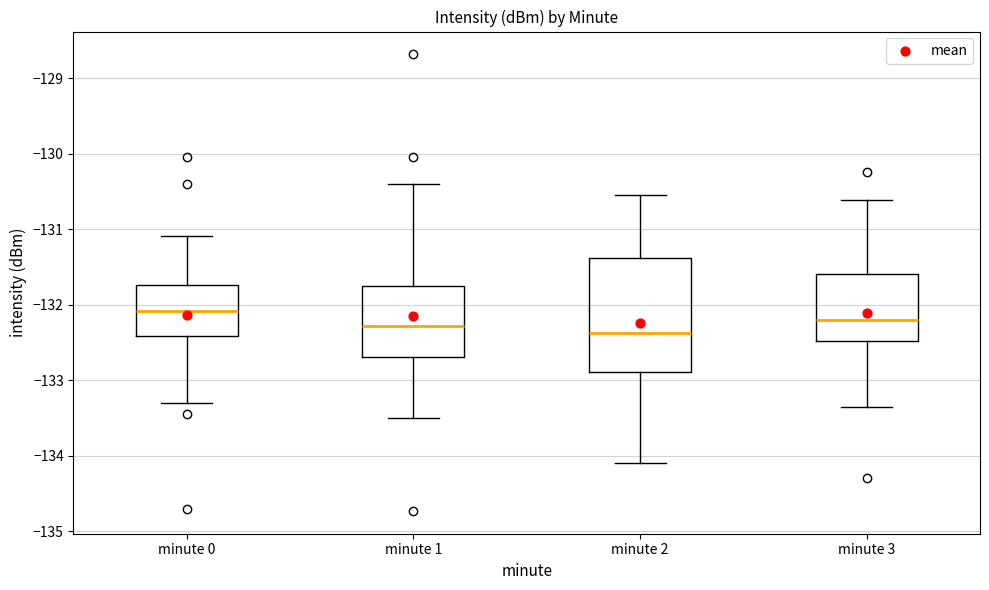

Reading left to right, transcribe this box plot: for each box, give where its median line is, the range the box spans, and where its two whiskers end, as read against the y-axis. The values are not printed on the chart, so give them approximately, as read against the axis.

minute 0: median -132.1, box -132.4 to -131.7, whiskers -133.3 to -131.1
minute 1: median -132.3, box -132.7 to -131.8, whiskers -133.5 to -130.4
minute 2: median -132.4, box -132.9 to -131.4, whiskers -134.1 to -130.5
minute 3: median -132.2, box -132.5 to -131.6, whiskers -133.4 to -130.6